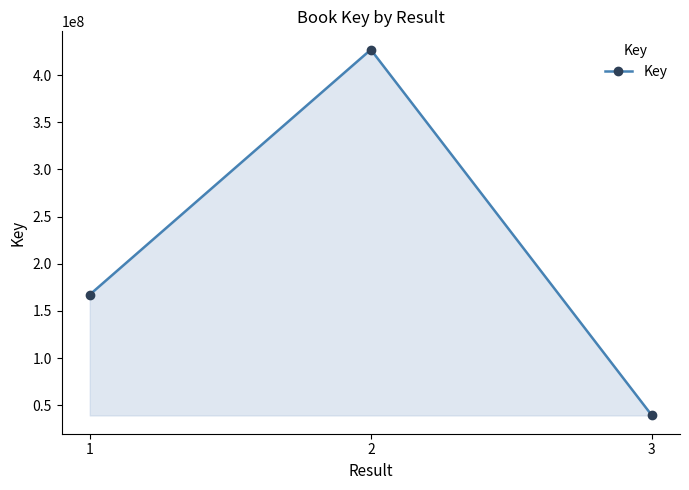

True or false: the data shows 39214085 at 3.

True